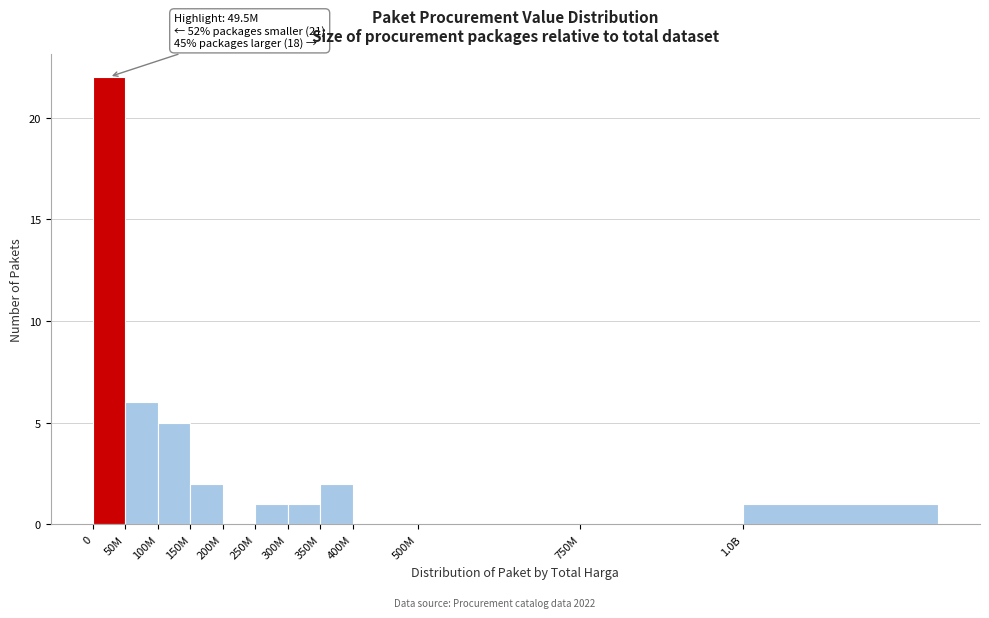

Reading left to right, transcribe all the data shown in this chart.

0=22	50M=6	100M=5	150M=2	200M=0	250M=1	300M=1	350M=2	400M=0	500M=0	750M=0	1.0B=1